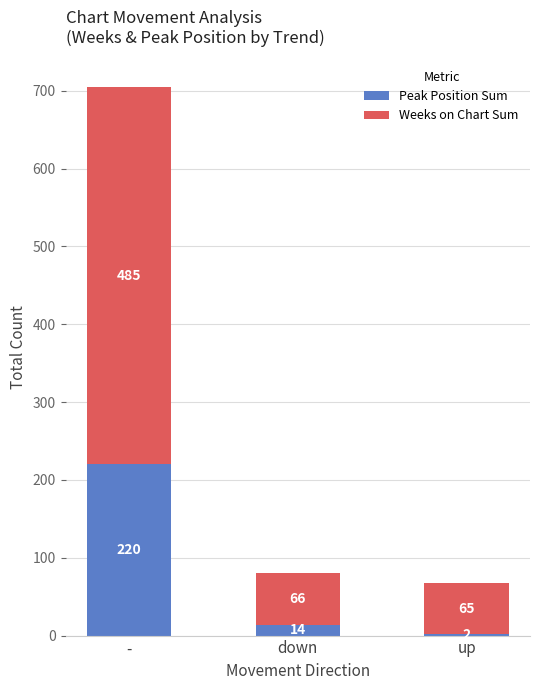

What is the sum of all Peak Position Sum values?

236